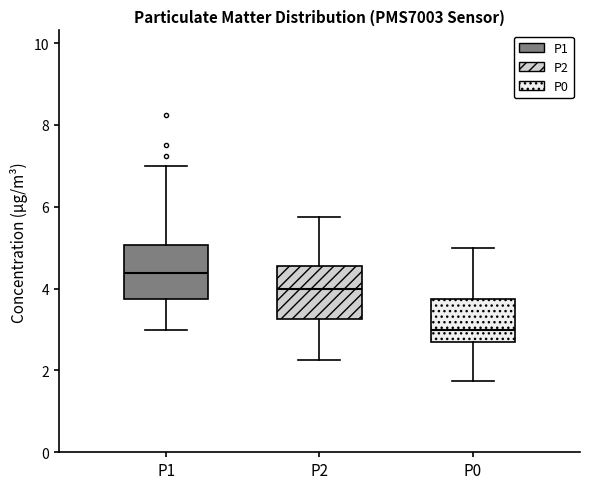

Where is the upper edge of the box for P1 on the y-axis? The values are not printed on the chart, so give them approximately, as read against the axis.

5.0